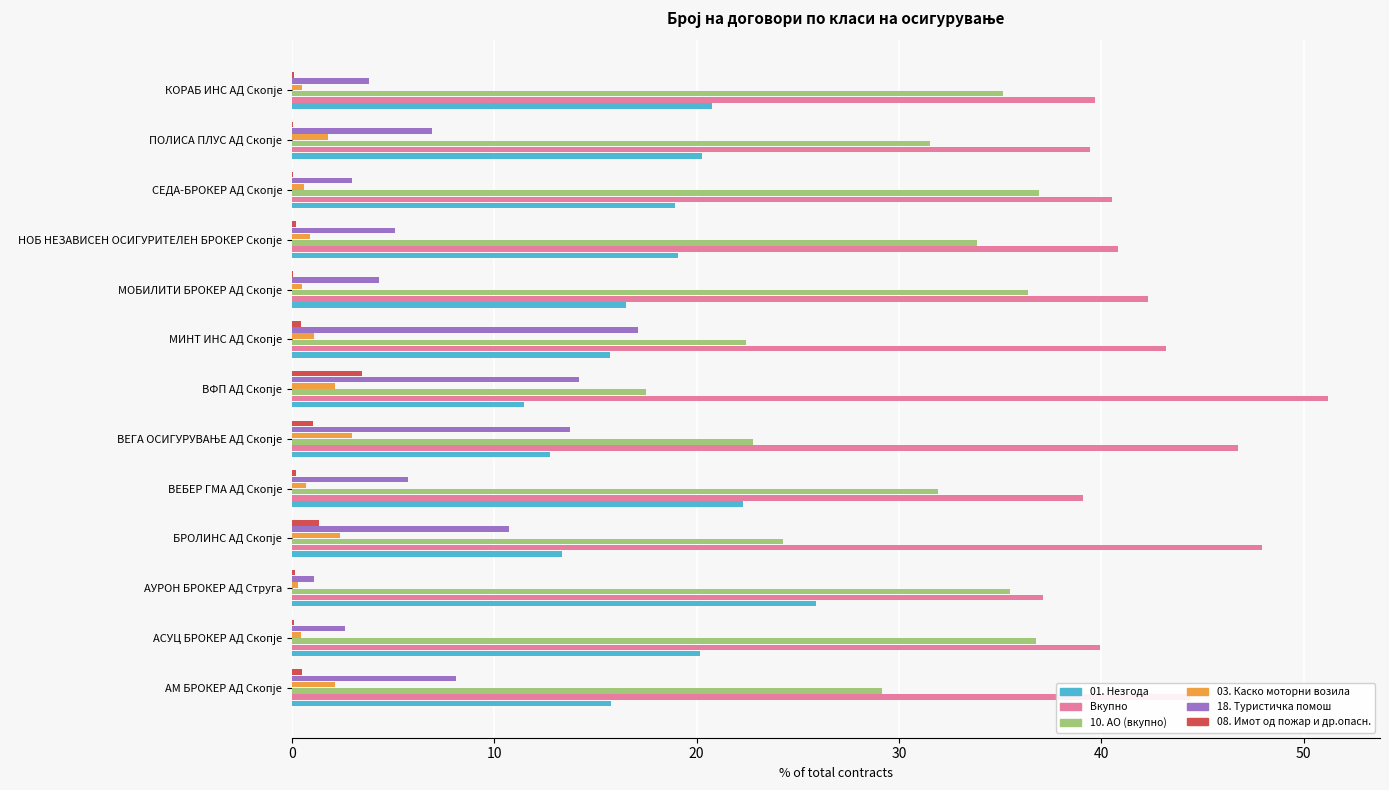

Which series has the largest total across all categories?

Вкупно